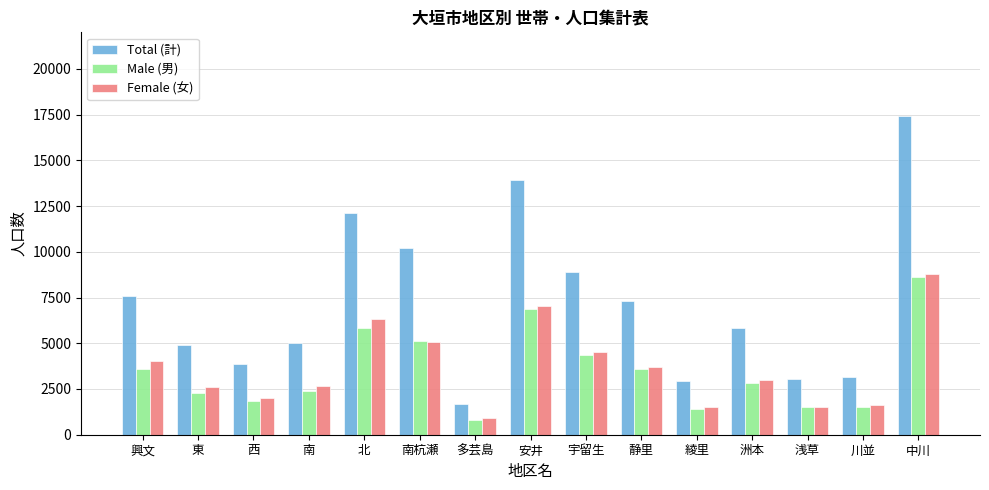

At 北, list the series in order from smallest to largest.

Male (男), Female (女), Total (計)